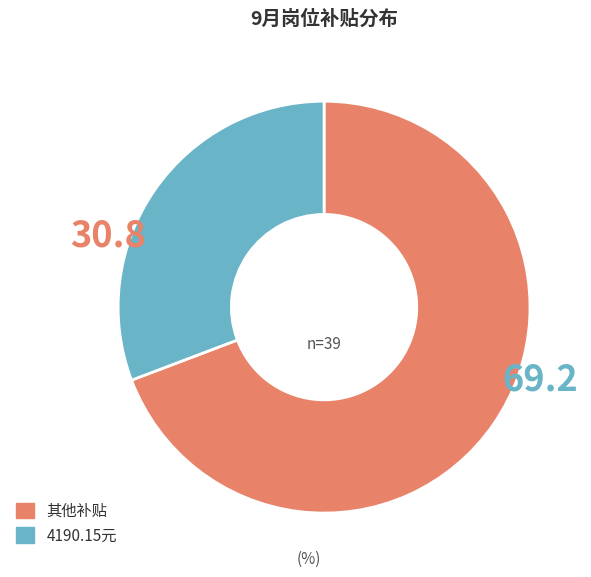

Does any single category account for the majority?

Yes